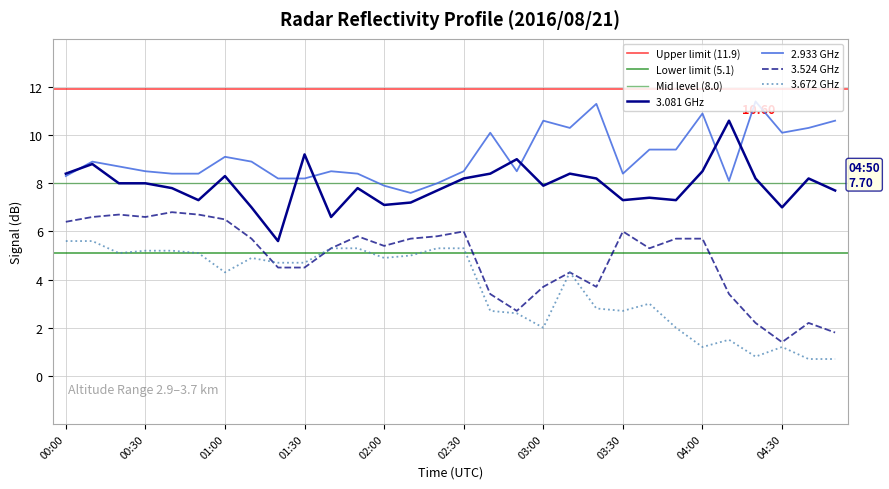

True or false: 3.672 GHz and 2.933 GHz intersect in this chart.

False